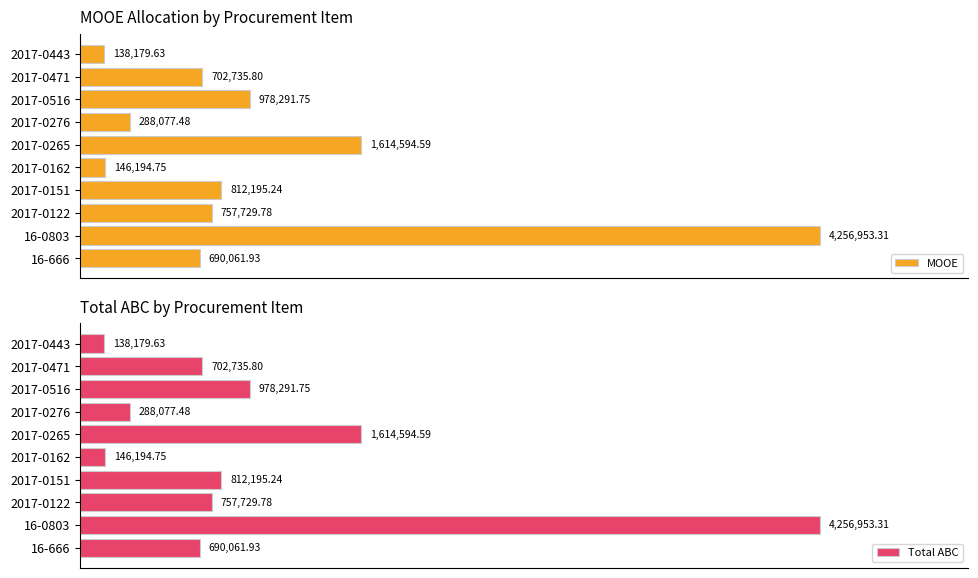

The value of MOOE at 2017-0122 is 252320.4. True or false?

False